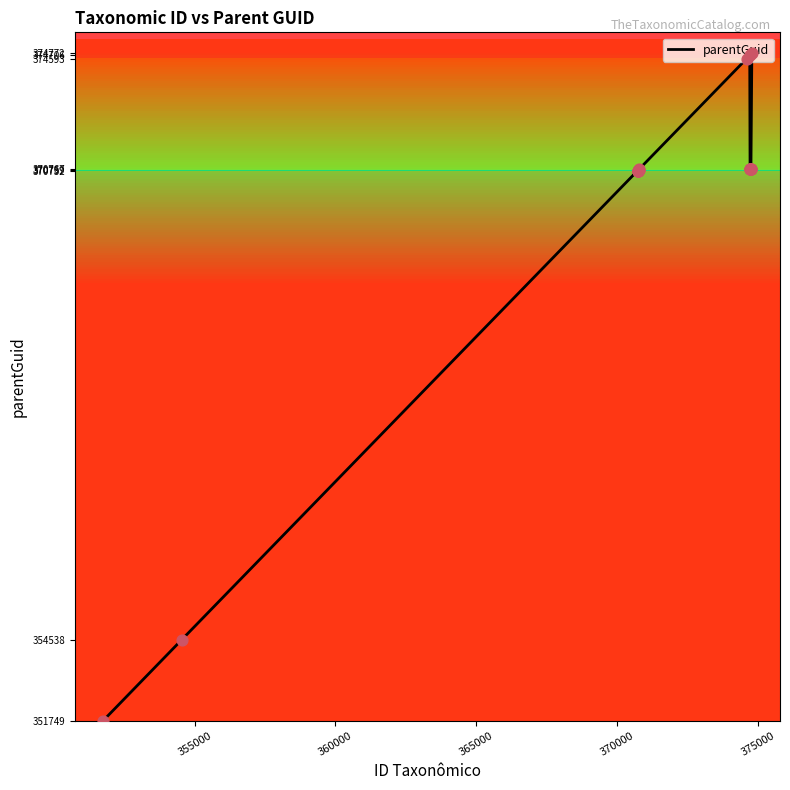

What is the smallest value displayed?

351749